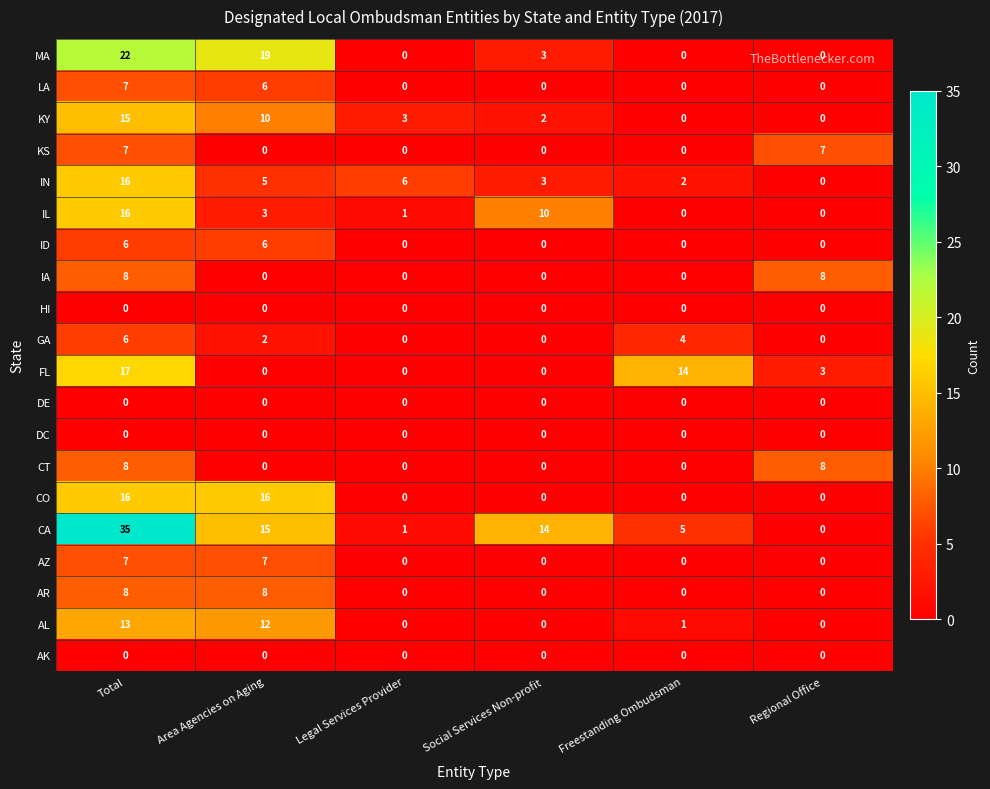

Which series changed the most between Legal Services Provider and Freestanding Ombudsman?

FL